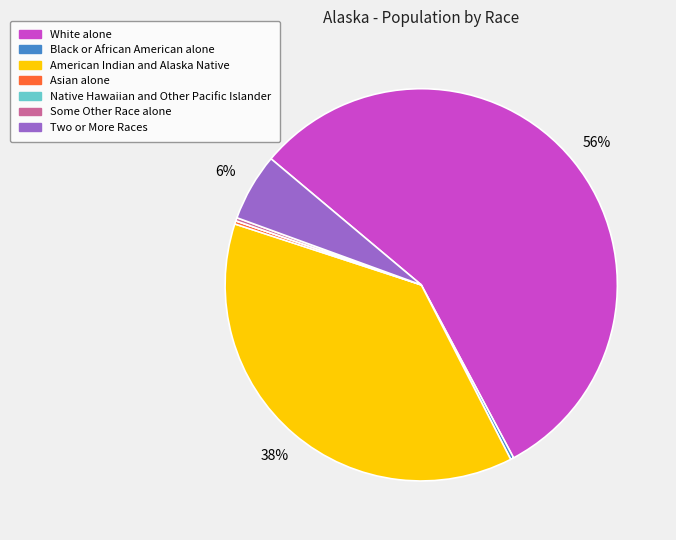

Does White alone represent more than half of the total?

Yes